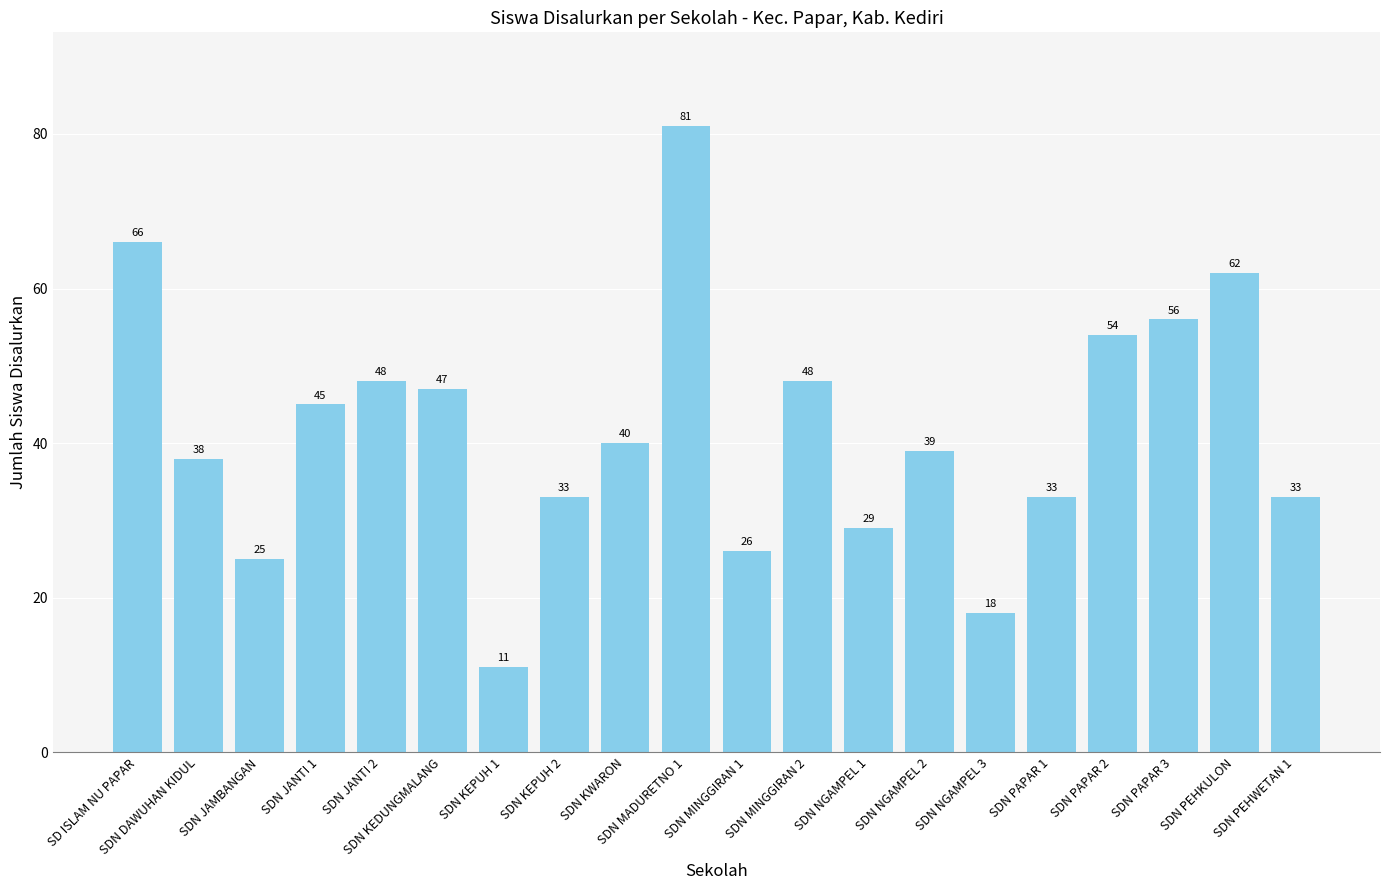

At which label is the value closest to 46?

SDN JANTI 1